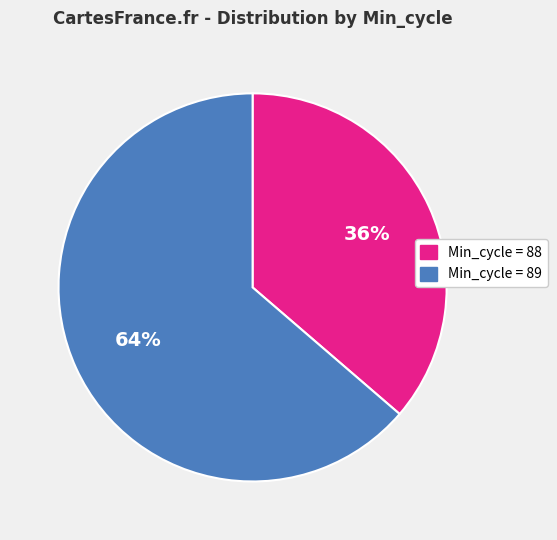

Approximately how many times larger is the value at Min_cycle = 88 compared to Min_cycle = 89?

0.6